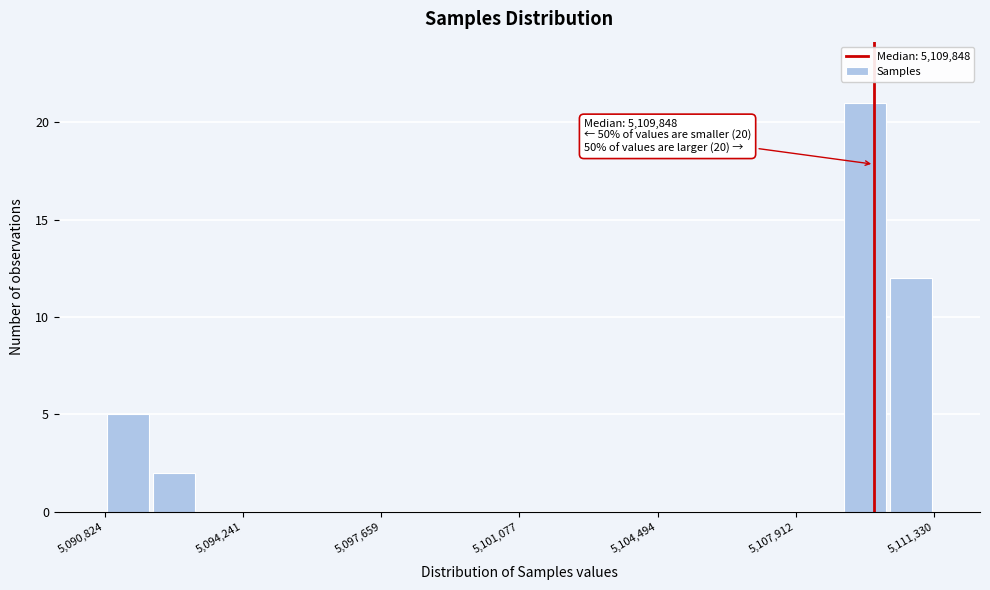

Around what value on the x-axis is the tallest bar? Give the approximate position of its centre, as read against the axis.

5109500